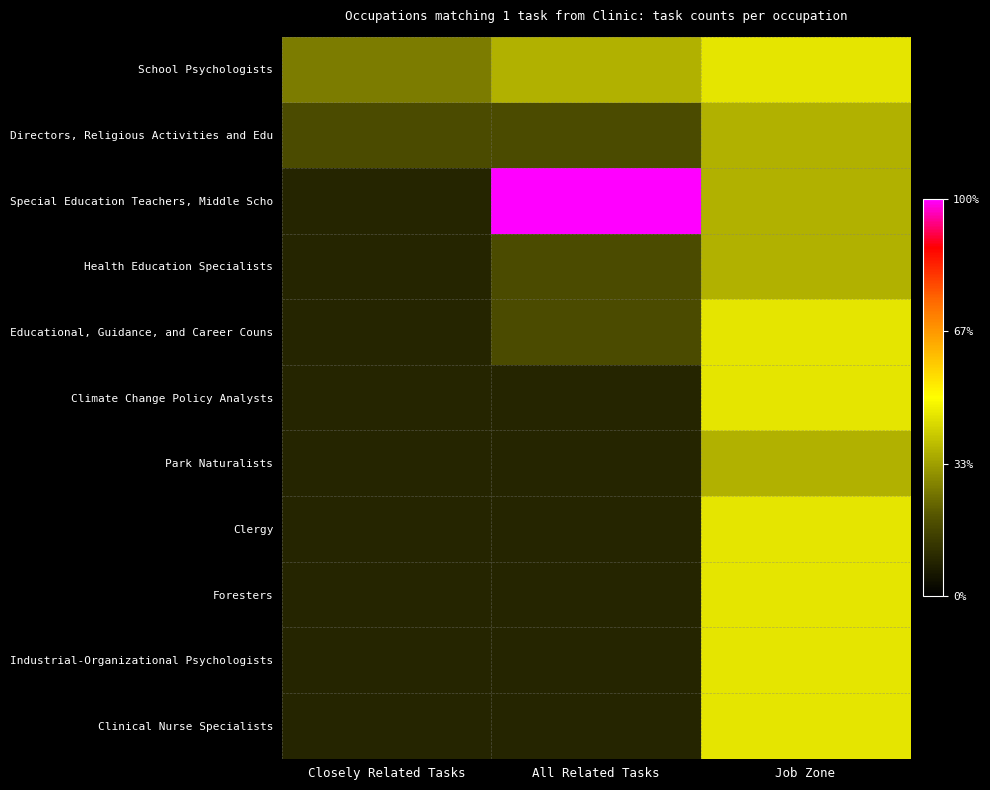

Reading left to right, list all the values displayed in this chart.

School Psychologists: Closely Related Tasks=3	All Related Tasks=4	Job Zone=5
Directors, Religious Activities and Edu: Closely Related Tasks=2	All Related Tasks=2	Job Zone=4
Special Education Teachers, Middle Scho: Closely Related Tasks=1	All Related Tasks=11	Job Zone=4
Health Education Specialists: Closely Related Tasks=1	All Related Tasks=2	Job Zone=4
Educational, Guidance, and Career Couns: Closely Related Tasks=1	All Related Tasks=2	Job Zone=5
Climate Change Policy Analysts: Closely Related Tasks=1	All Related Tasks=1	Job Zone=5
Park Naturalists: Closely Related Tasks=1	All Related Tasks=1	Job Zone=4
Clergy: Closely Related Tasks=1	All Related Tasks=1	Job Zone=5
Foresters: Closely Related Tasks=1	All Related Tasks=1	Job Zone=5
Industrial-Organizational Psychologists: Closely Related Tasks=1	All Related Tasks=1	Job Zone=5
Clinical Nurse Specialists: Closely Related Tasks=1	All Related Tasks=1	Job Zone=5